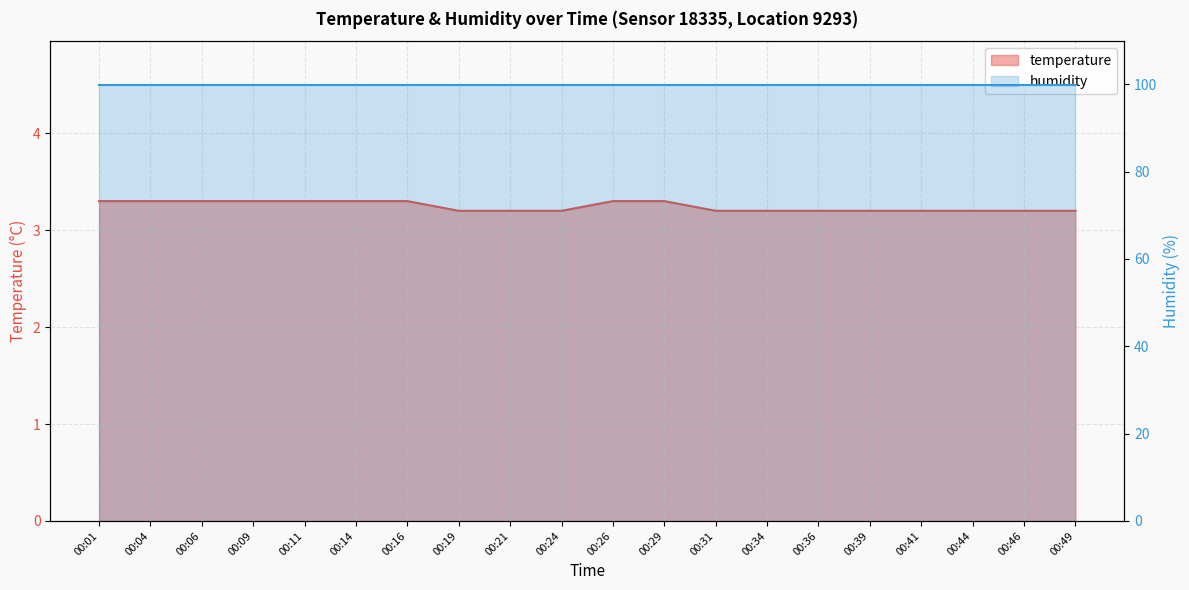

What is the minimum value shown in the chart?

3.2